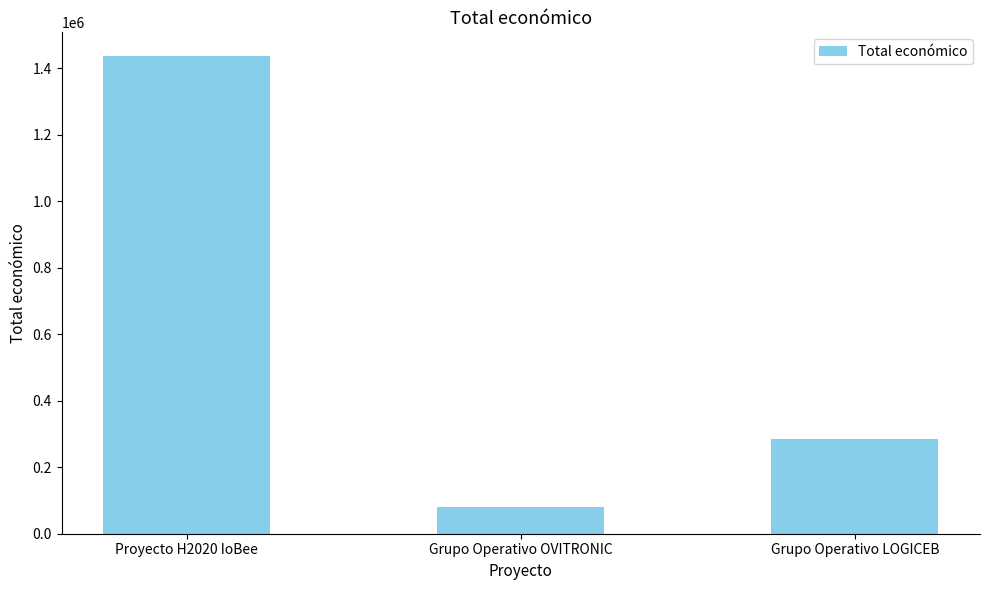

List the labels in order of value, largest first.

Proyecto H2020 IoBee, Grupo Operativo LOGICEB, Grupo Operativo OVITRONIC